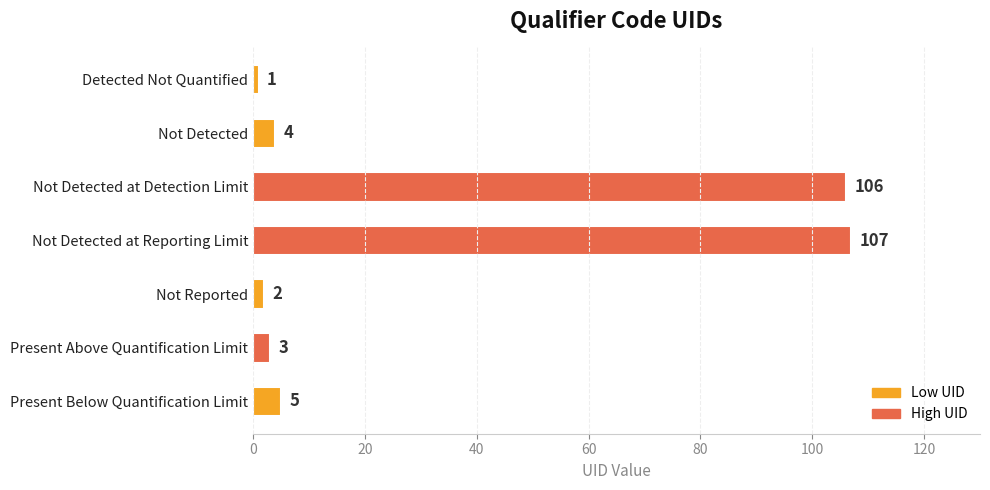

How many distinct data groups are displayed?

1